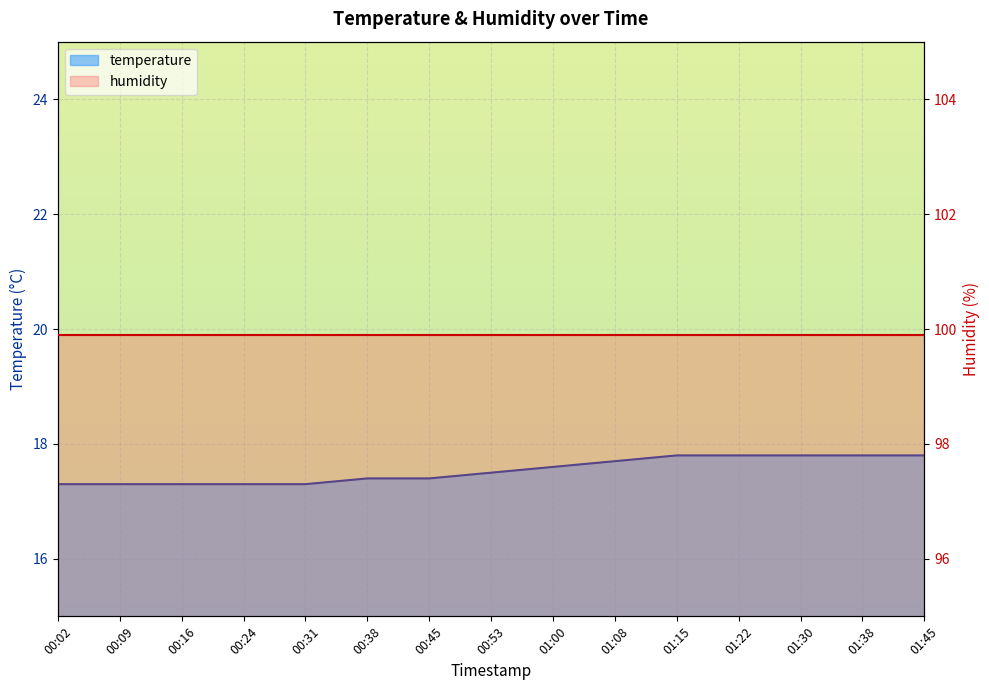

What is the change in value from 00:24 to 01:15?

+0.5